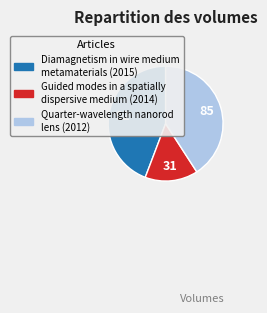

Is there a majority slice in this chart?

No